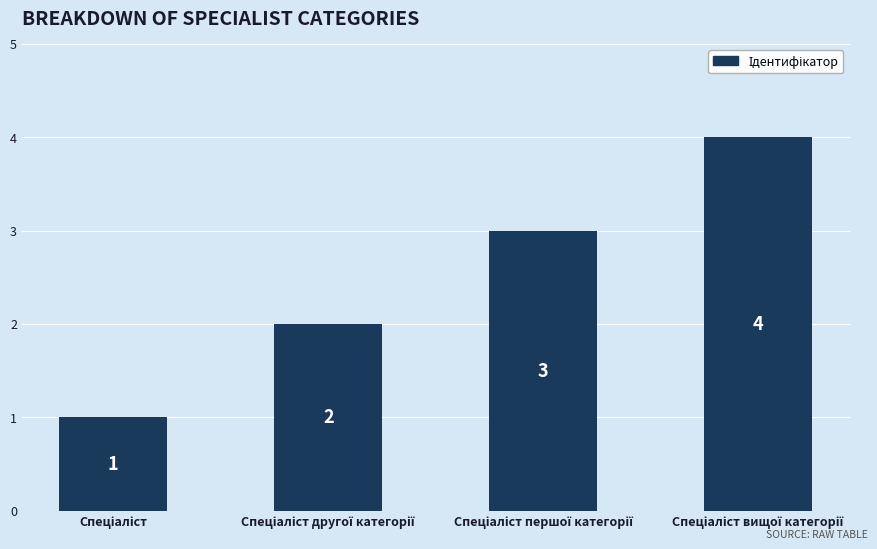

How many values are between 2 and 4?

3